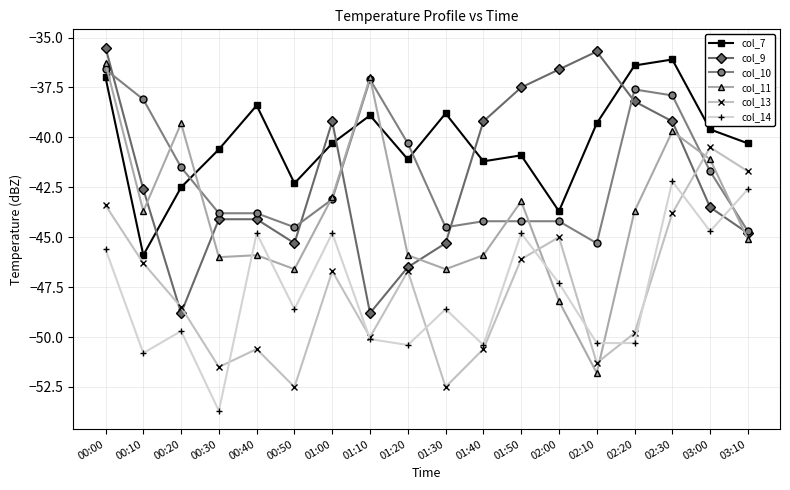

What position from the right is 01:00?

12